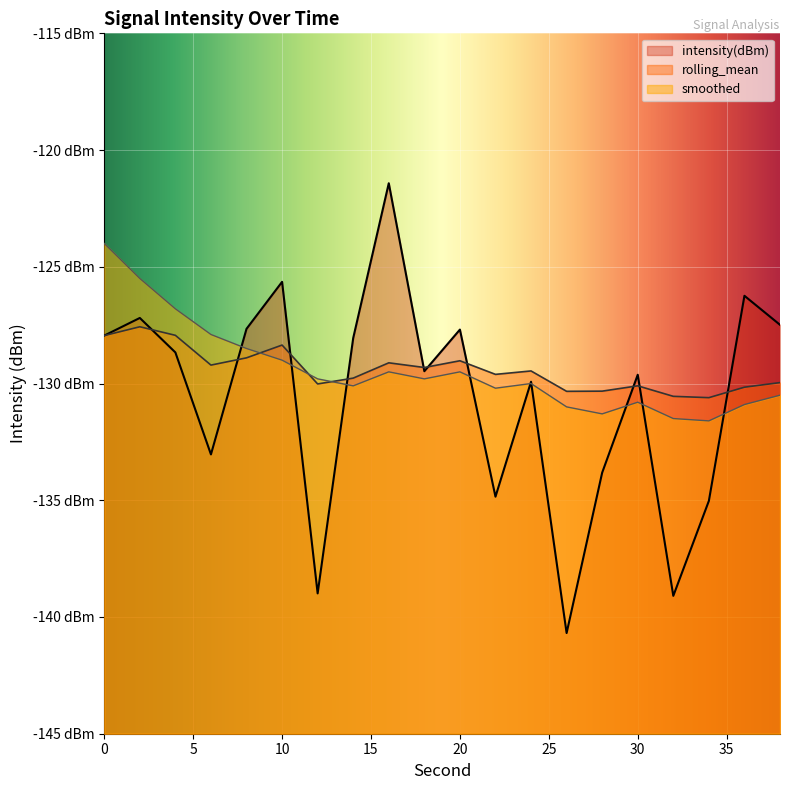

Rank the series by their maximum value, from lowest to highest.

rolling_mean, smoothed, intensity(dBm)